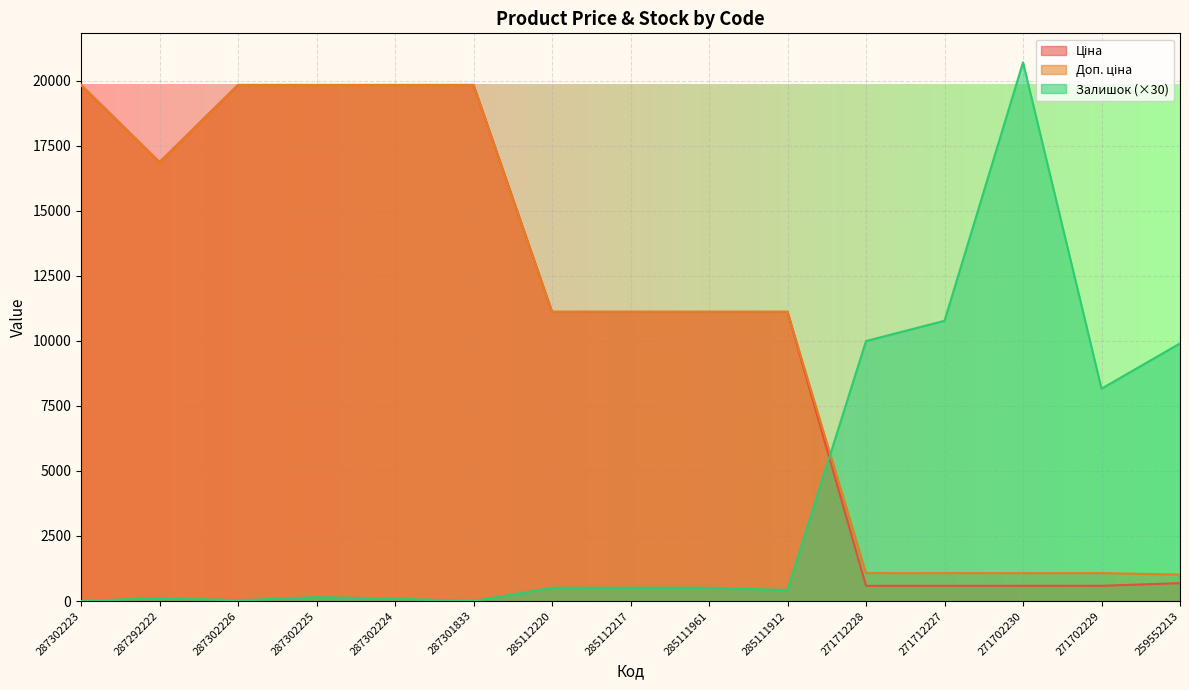

What is the label of the 2nd point from the left?

287292222